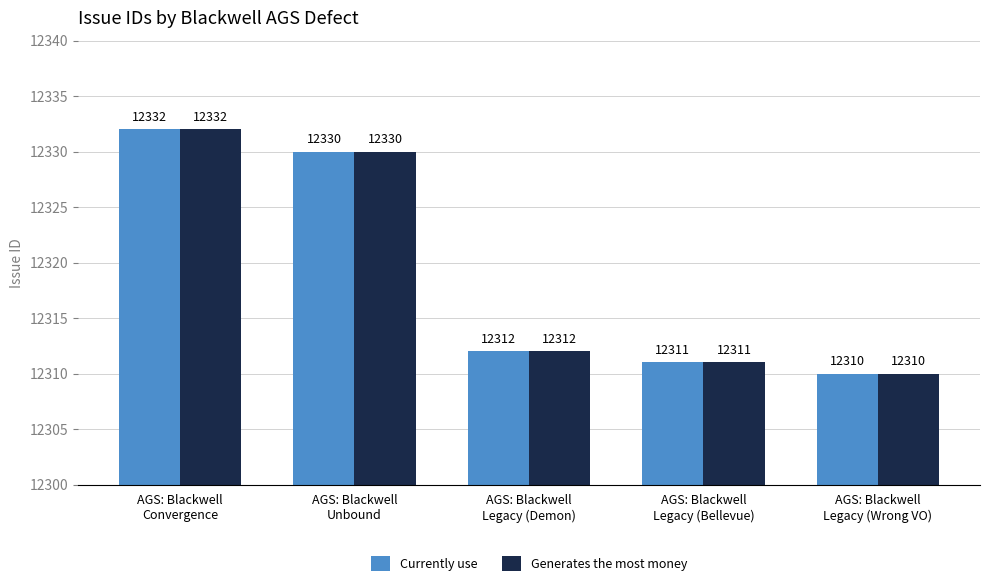

What is the sum of the Currently use values at AGS: Blackwell
Legacy (Demon) and AGS: Blackwell
Legacy (Wrong VO)?

24622